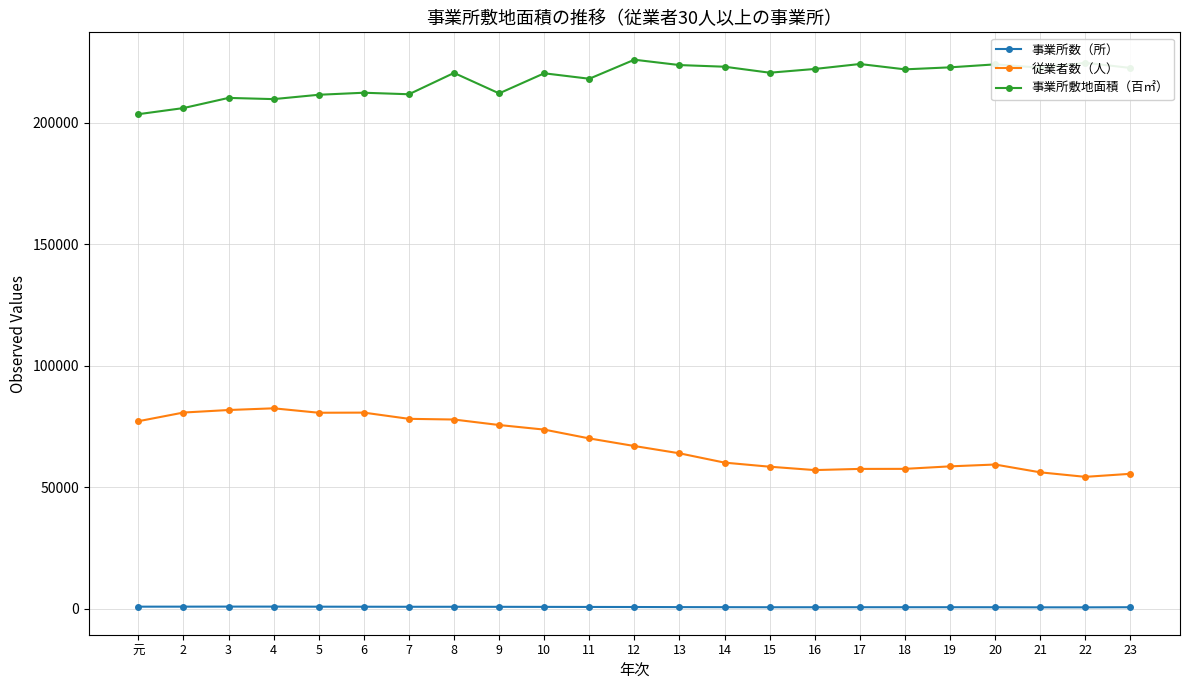

Read the 事業所数（所） value at 3, to the nearest 10.

800